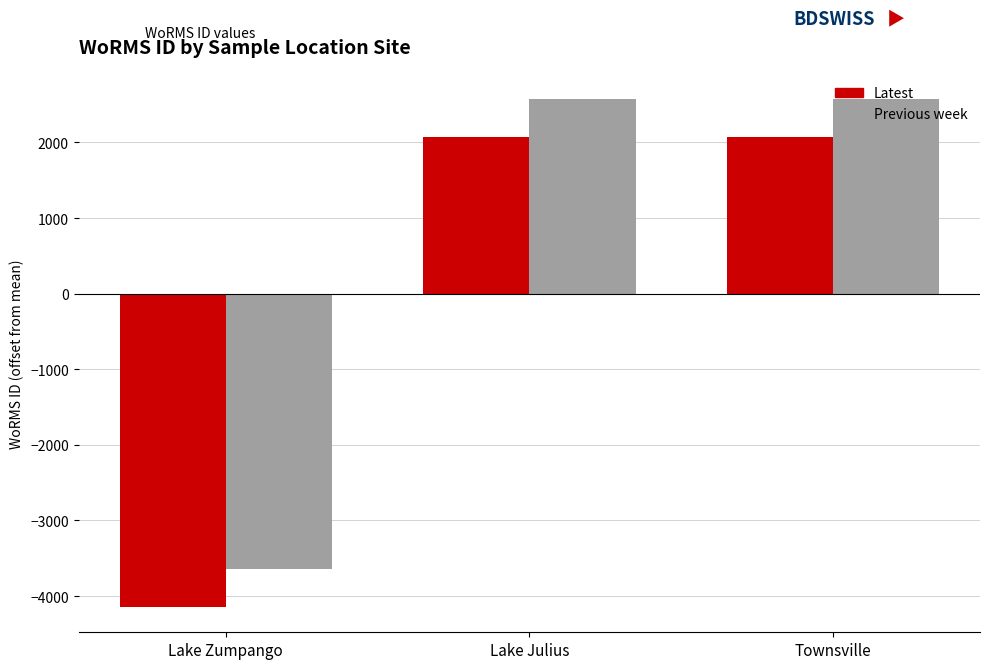

What are all the series names shown in the legend?

Latest, Previous week